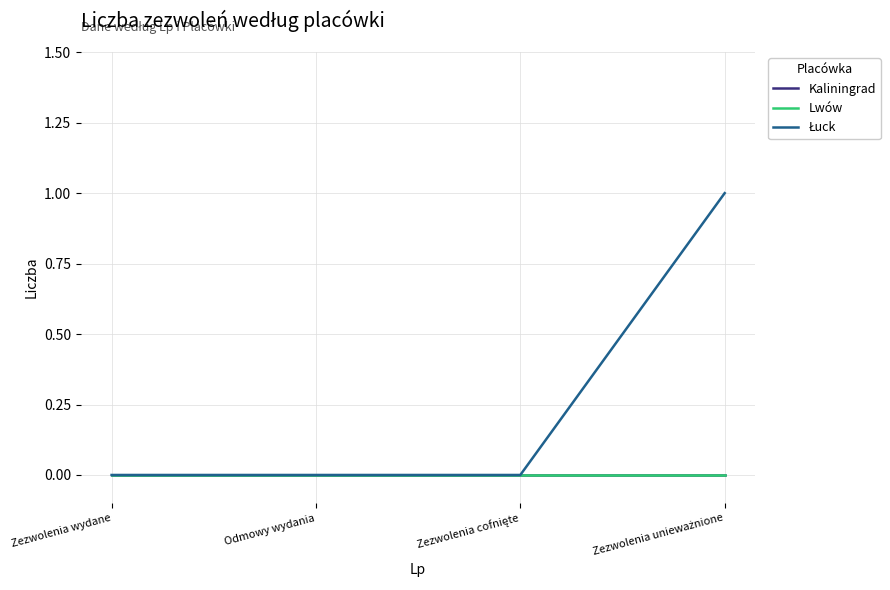

Does the chart have visible grid lines?

Yes